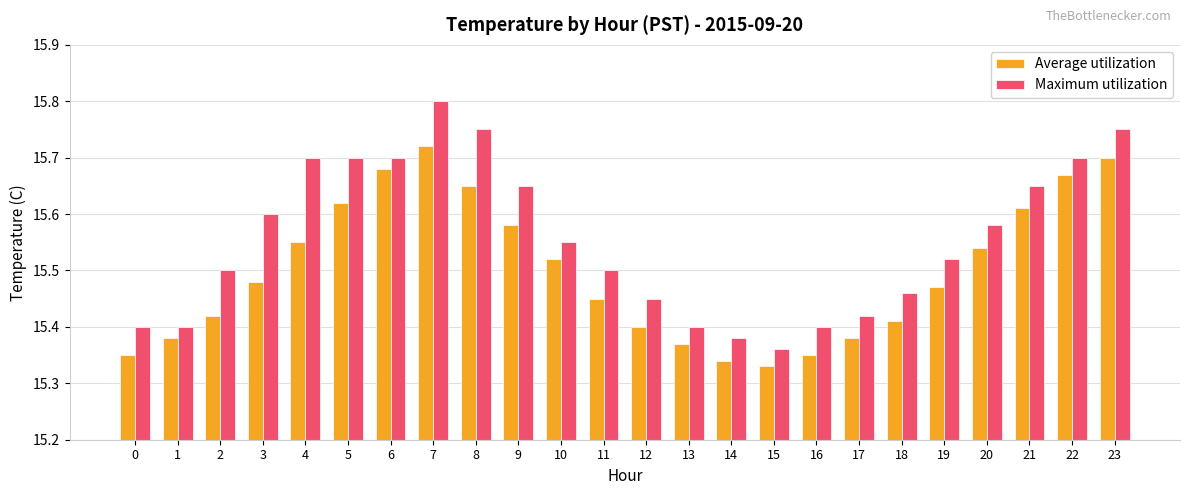

At how many categories does at least one series exceed 15?

24